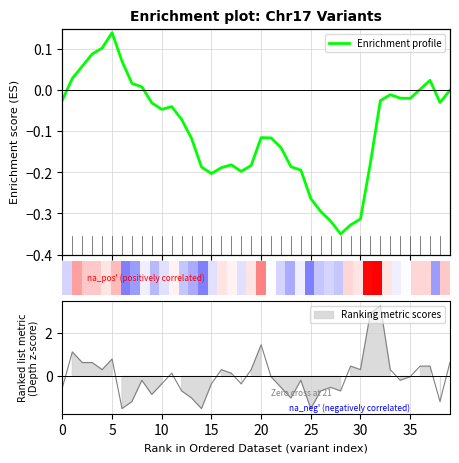

The value at 0 is -0.0. True or false?

True